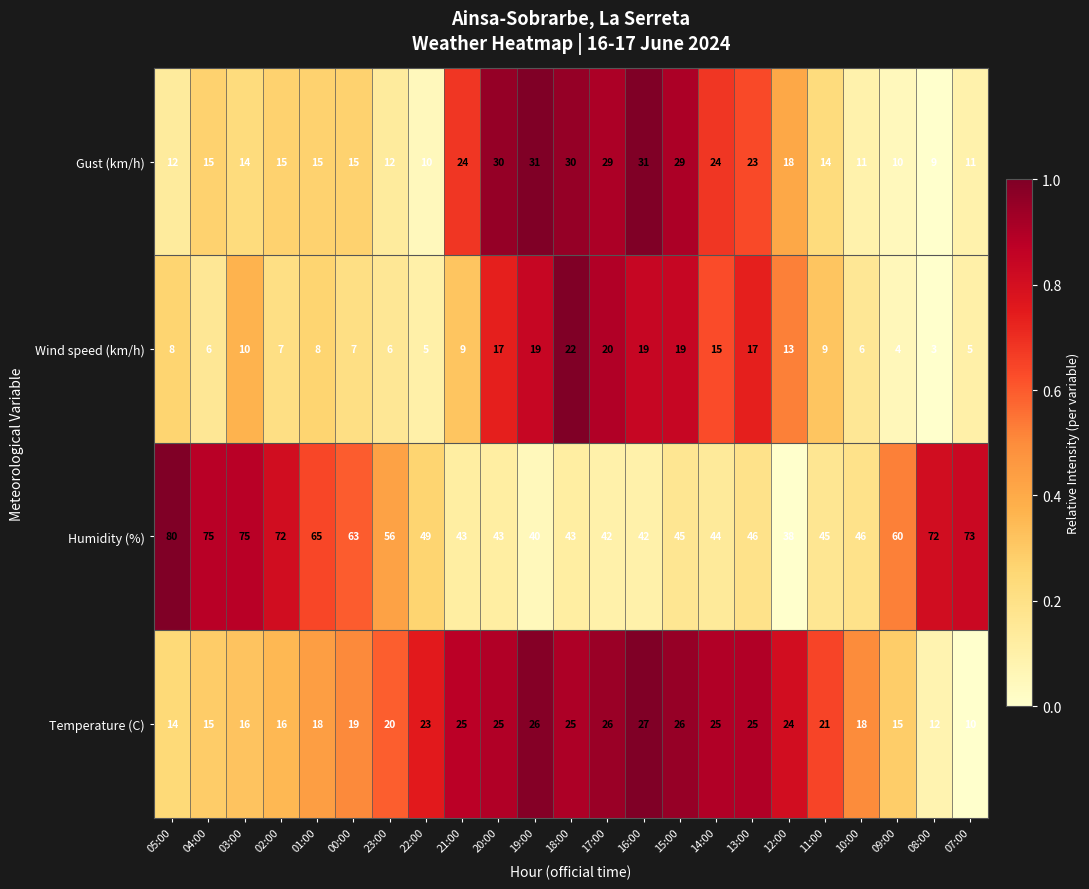

Rank the series at 12:00 from lowest to highest value.

Wind speed (km/h), Gust (km/h), Temperature (C), Humidity (%)